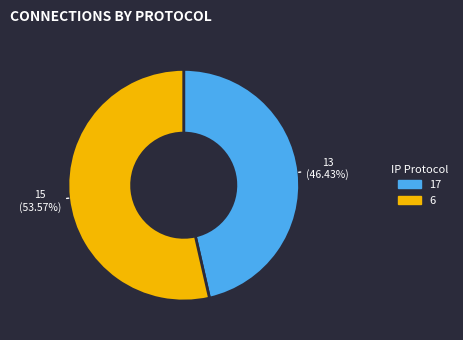

Approximately how many times larger is the value at 6 compared to 17?

1.2